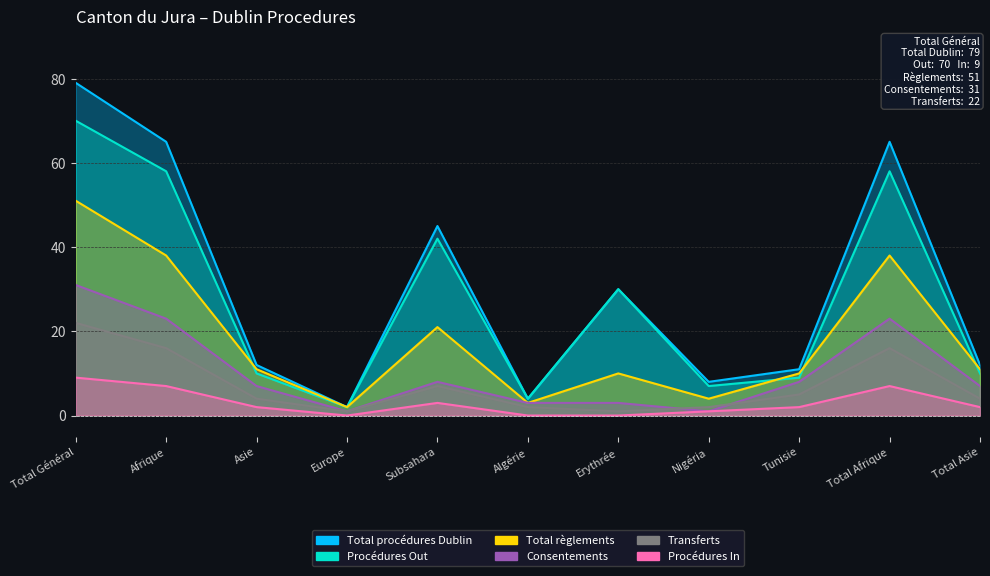

Is the value of Consentements at Asie greater than the value of Transferts at Algérie?

Yes